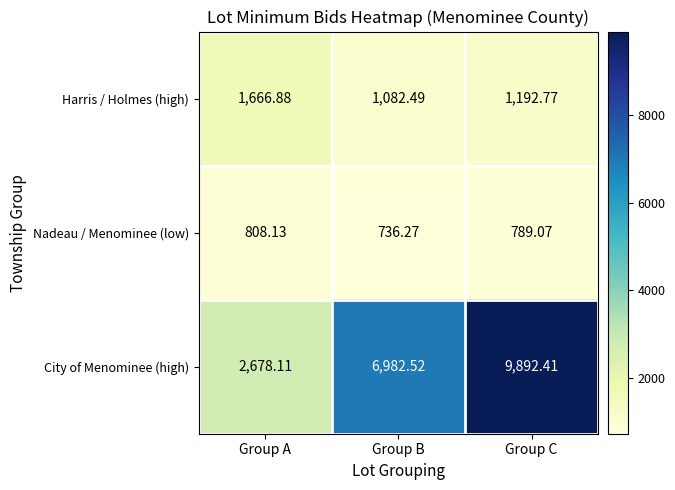

At which label is Nadeau / Menominee (low) closest to 772?

Group C